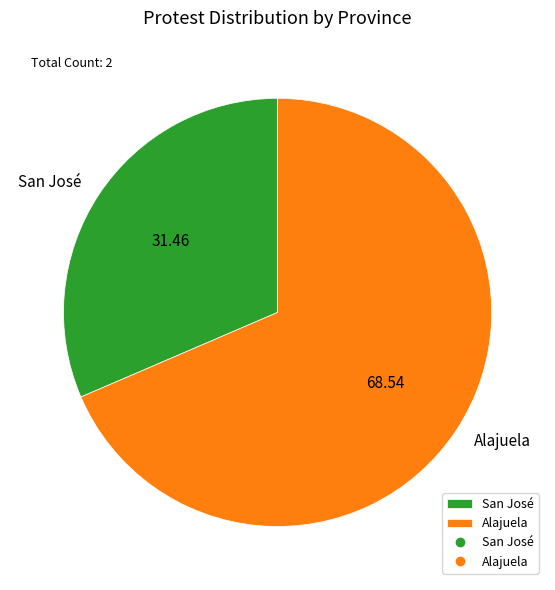

Is Alajuela the majority of the pie?

Yes